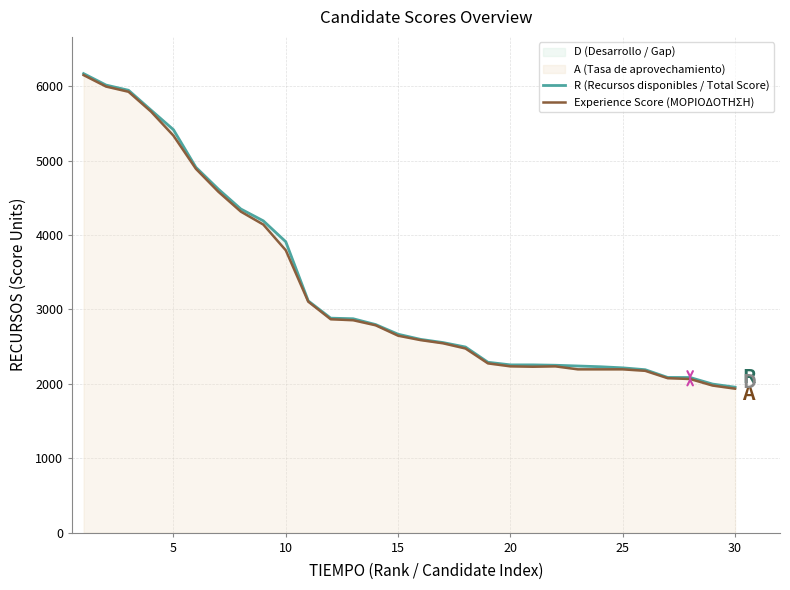

Does the chart display data point markers on the line(s)?

No